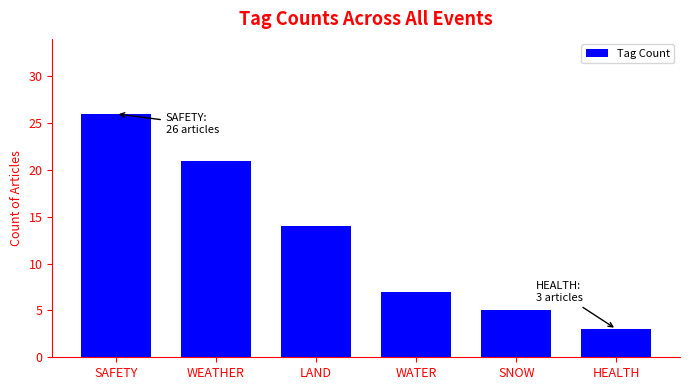

Which label corresponds to the largest value in the chart?

SAFETY